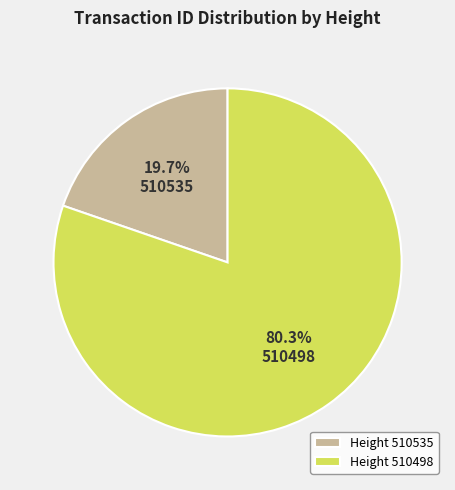

Is there any slice that represents more than half of the pie?

Yes